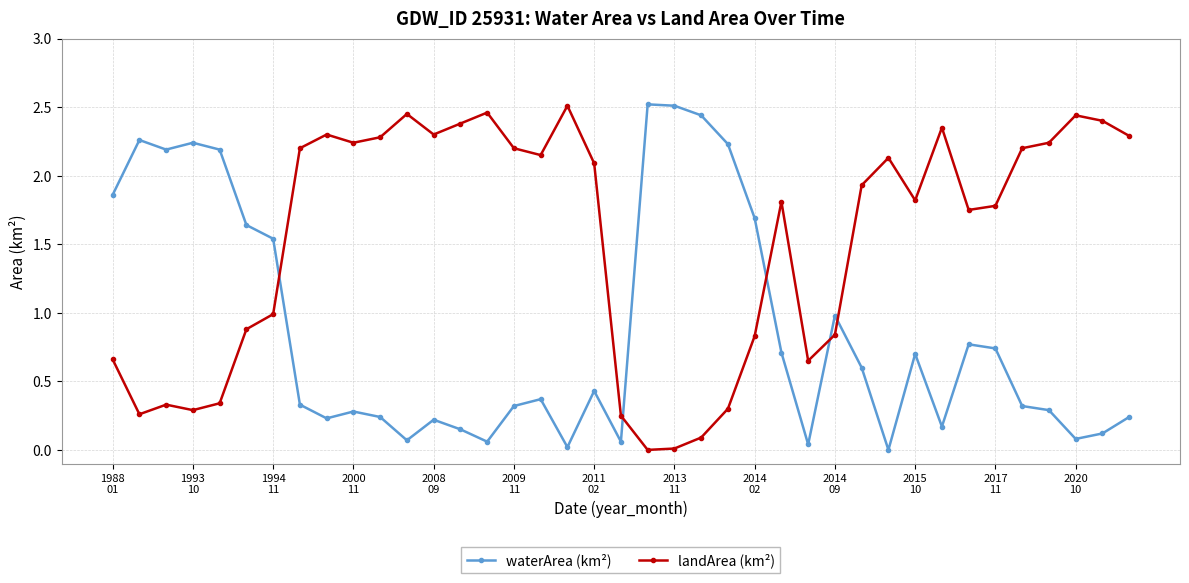

Rank the series by their average value, from lowest to highest.

waterArea (km²), landArea (km²)